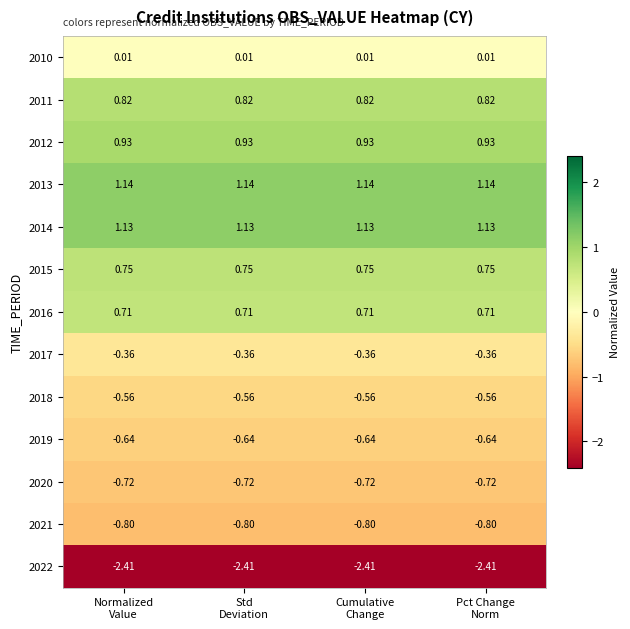

Reading left to right, transcribe all the data shown in this chart.

2010: Normalized
Value=0.0	Std
Deviation=0.0	Cumulative
Change=0.0	Pct Change
Norm=0.0
2011: Normalized
Value=0.8	Std
Deviation=0.8	Cumulative
Change=0.8	Pct Change
Norm=0.8
2012: Normalized
Value=0.9	Std
Deviation=0.9	Cumulative
Change=0.9	Pct Change
Norm=0.9
2013: Normalized
Value=1.1	Std
Deviation=1.1	Cumulative
Change=1.1	Pct Change
Norm=1.1
2014: Normalized
Value=1.1	Std
Deviation=1.1	Cumulative
Change=1.1	Pct Change
Norm=1.1
2015: Normalized
Value=0.8	Std
Deviation=0.8	Cumulative
Change=0.8	Pct Change
Norm=0.8
2016: Normalized
Value=0.7	Std
Deviation=0.7	Cumulative
Change=0.7	Pct Change
Norm=0.7
2017: Normalized
Value=-0.4	Std
Deviation=-0.4	Cumulative
Change=-0.4	Pct Change
Norm=-0.4
2018: Normalized
Value=-0.6	Std
Deviation=-0.6	Cumulative
Change=-0.6	Pct Change
Norm=-0.6
2019: Normalized
Value=-0.6	Std
Deviation=-0.6	Cumulative
Change=-0.6	Pct Change
Norm=-0.6
2020: Normalized
Value=-0.7	Std
Deviation=-0.7	Cumulative
Change=-0.7	Pct Change
Norm=-0.7
2021: Normalized
Value=-0.8	Std
Deviation=-0.8	Cumulative
Change=-0.8	Pct Change
Norm=-0.8
2022: Normalized
Value=-2.4	Std
Deviation=-2.4	Cumulative
Change=-2.4	Pct Change
Norm=-2.4